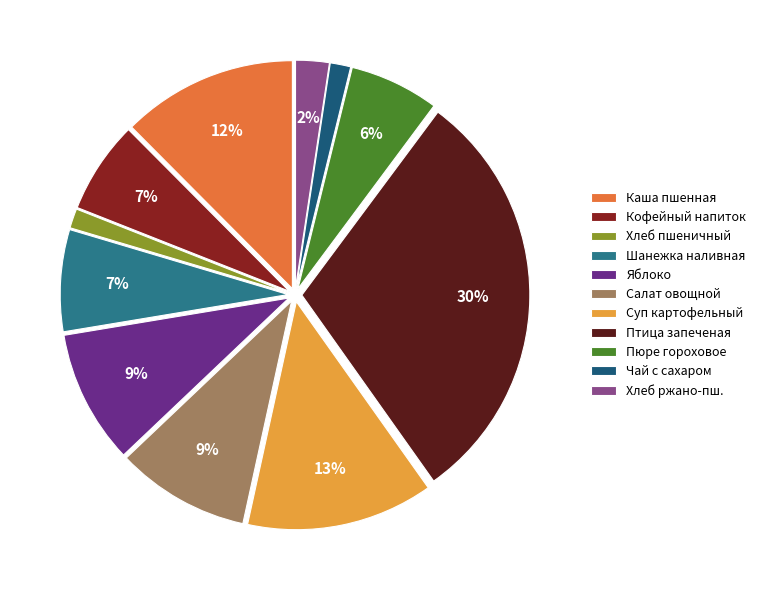

Rank the categories by value from highest to lowest.

Птица порционная запеченая, Суп картофельный с клецками, Каша пшенная молочная с маслом сливочн., Салат овощной с яблоками, Яблоко, Шанежка наливная, Кофейный напиток с молоком, Пюре гороховое, Хлеб ржано - пшеничный, Чай с сахаром, Хлеб пшеничный